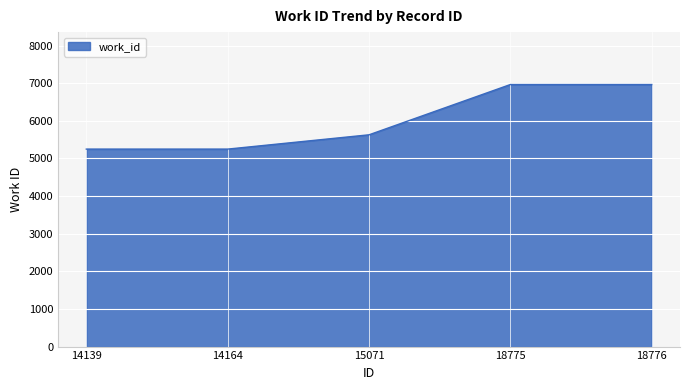

What is the smallest value displayed?

5248